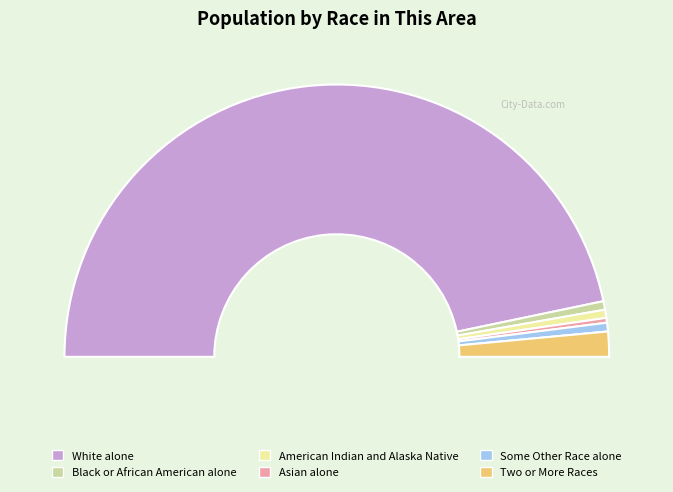

How many slices are in this pie chart?

6